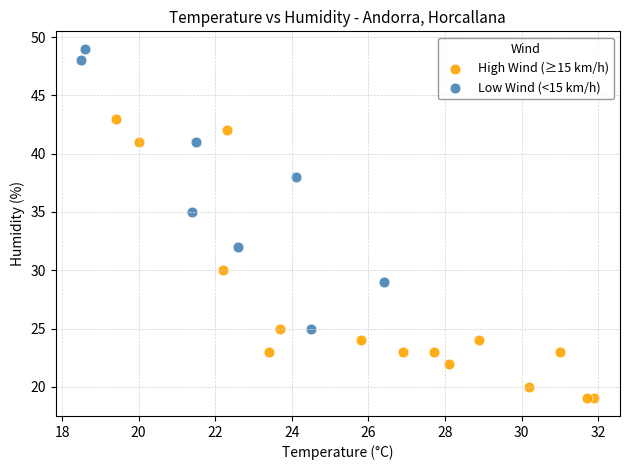

What are all the series names shown in the legend?

High Wind (≥15 km/h), Low Wind (<15 km/h)